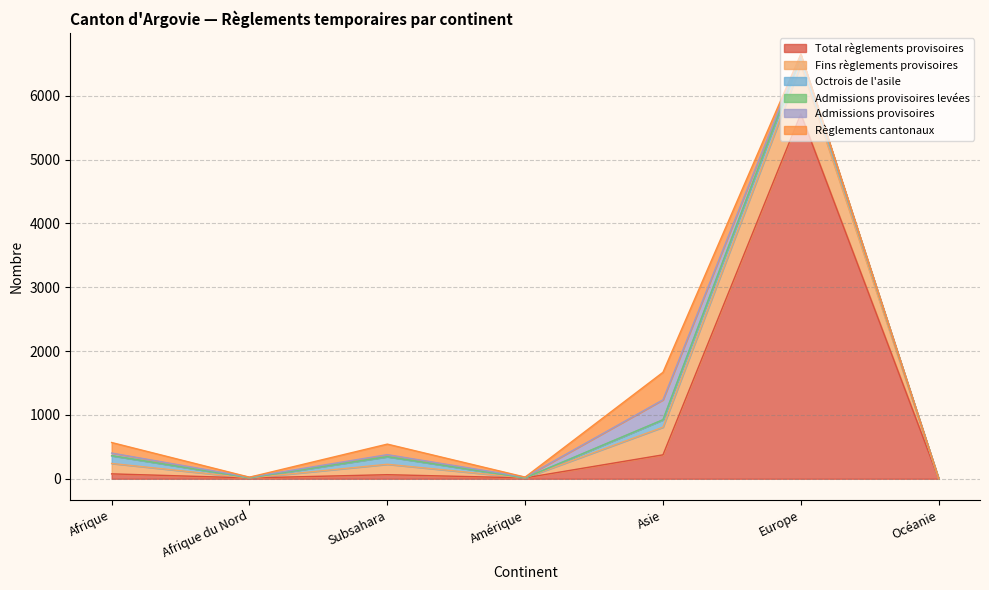

True or false: Admissions provisoires has more than 1 points higher than both neighbors.

True